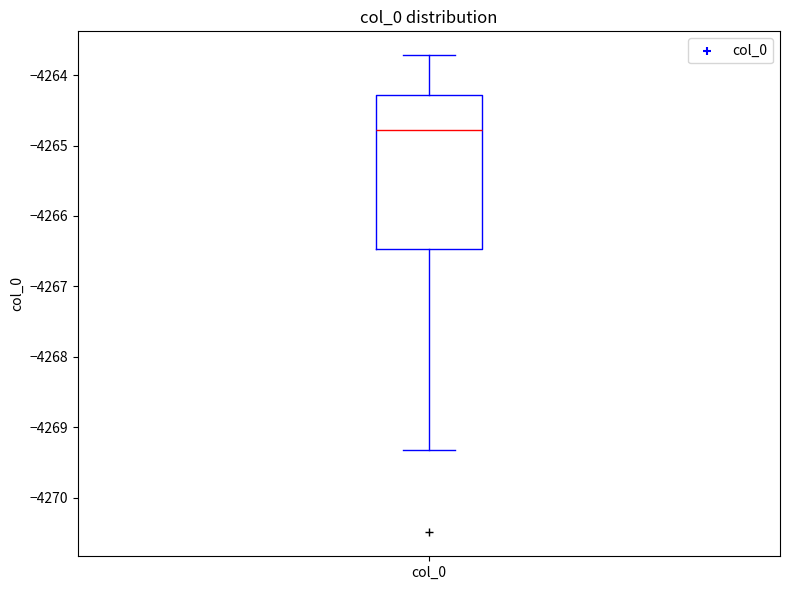

Transcribe this box plot: give where the median line is, the range the box spans, and where the two whiskers end, as read against the y-axis. The values are not printed on the chart, so give them approximately, as read against the axis.

median -4264.8, box -4266.5 to -4264.3, whiskers -4269.3 to -4263.7